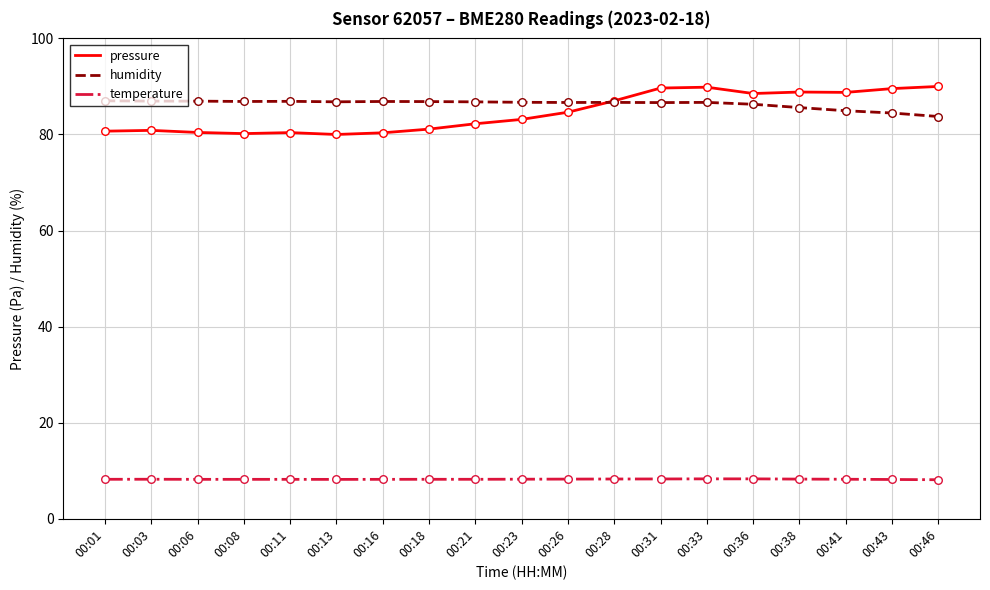

What is the total value across all series at 00:28?

182.0